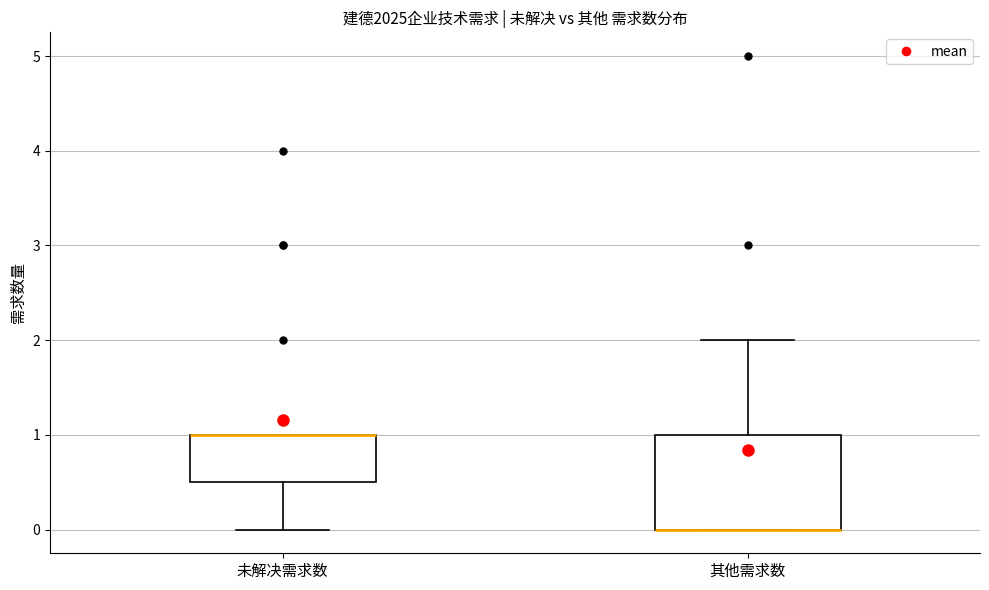

Reading left to right, transcribe this box plot: for each box, give where its median line is, the range the box spans, and where its two whiskers end, as read against the y-axis. The values are not printed on the chart, so give them approximately, as read against the axis.

未解决需求数: median 1.0 (drawn on the box's upper edge), box 0.5 to 1.0, whiskers 0.0 to 1.0
其他需求数: median 0.0 (drawn on the box's lower edge), box 0.0 to 1.0, whiskers 0.0 to 2.0